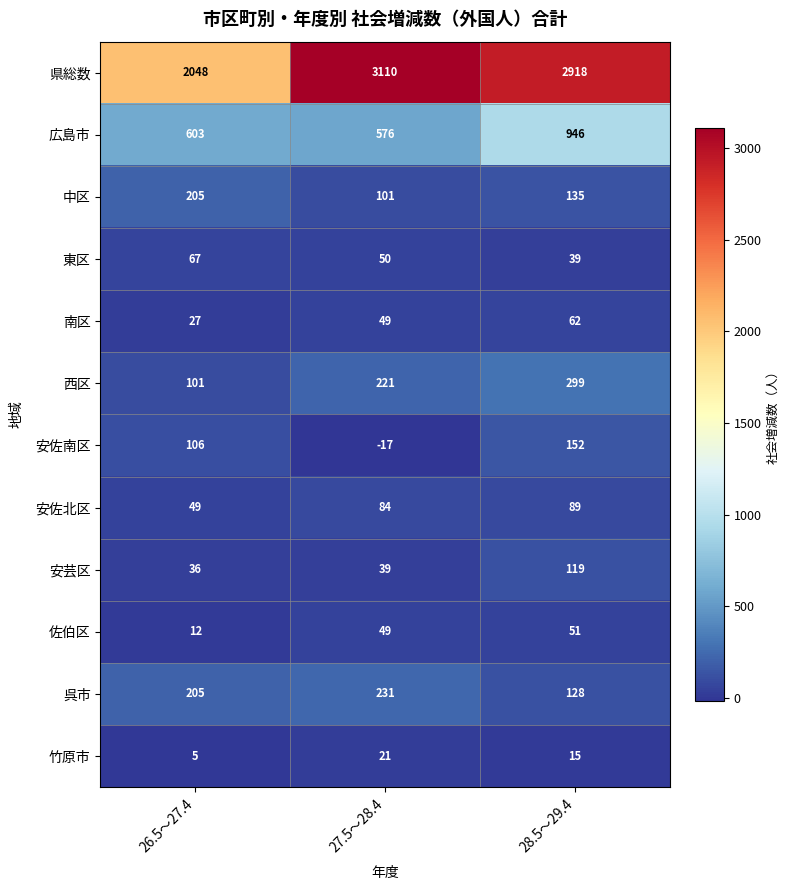

Read the 竹原市 value at 26.5～27.4, to the nearest 5.

5